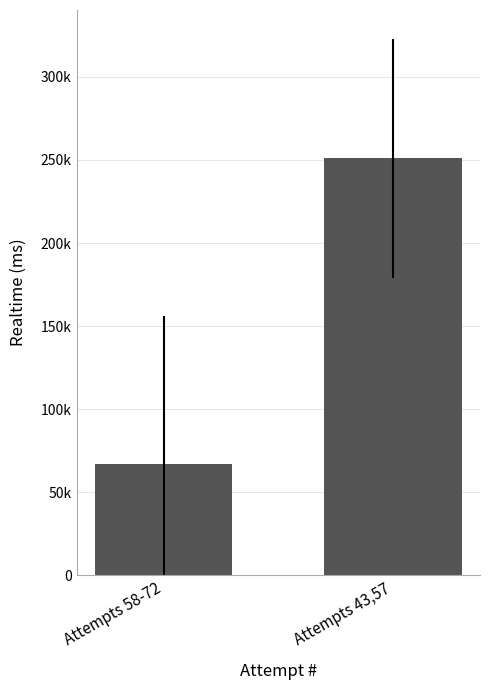

The chart shows a value of 250959.5 at Attempts 43,57. True or false?

True